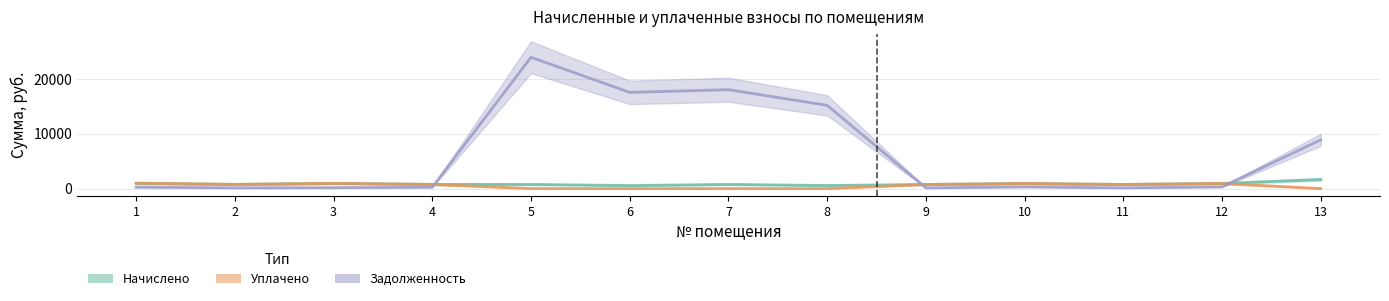

How many interior local valleys does the Начислено series have?

4